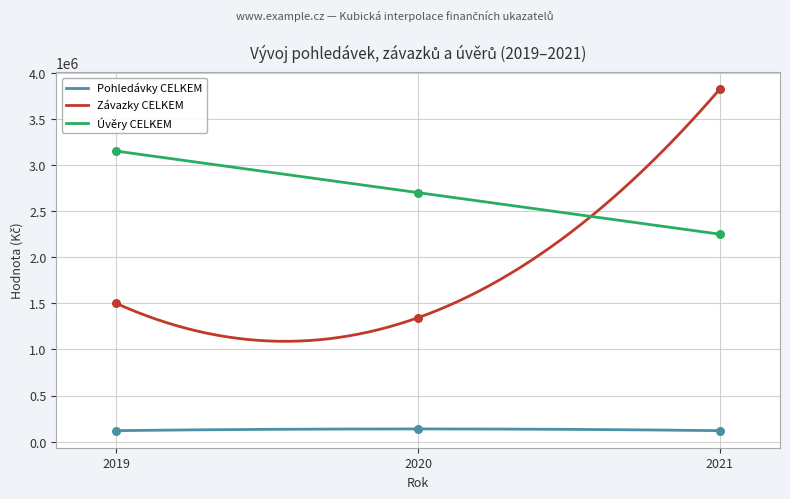

Is the value of Pohledávky CELKEM at 2019 greater than the value of Závazky CELKEM at 2021?

No